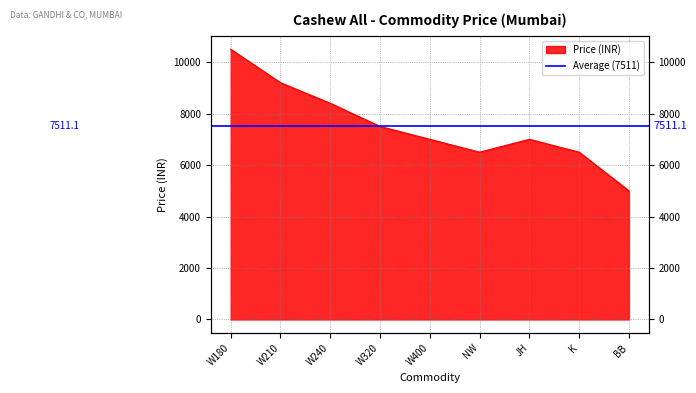

What is the average value?

7511